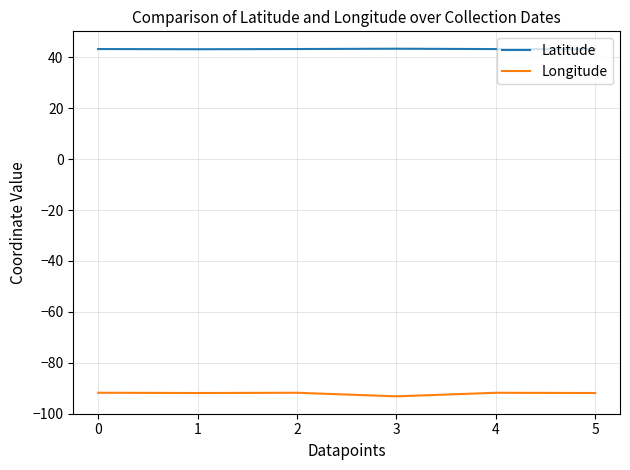

What is the maximum value for Latitude?

43.4